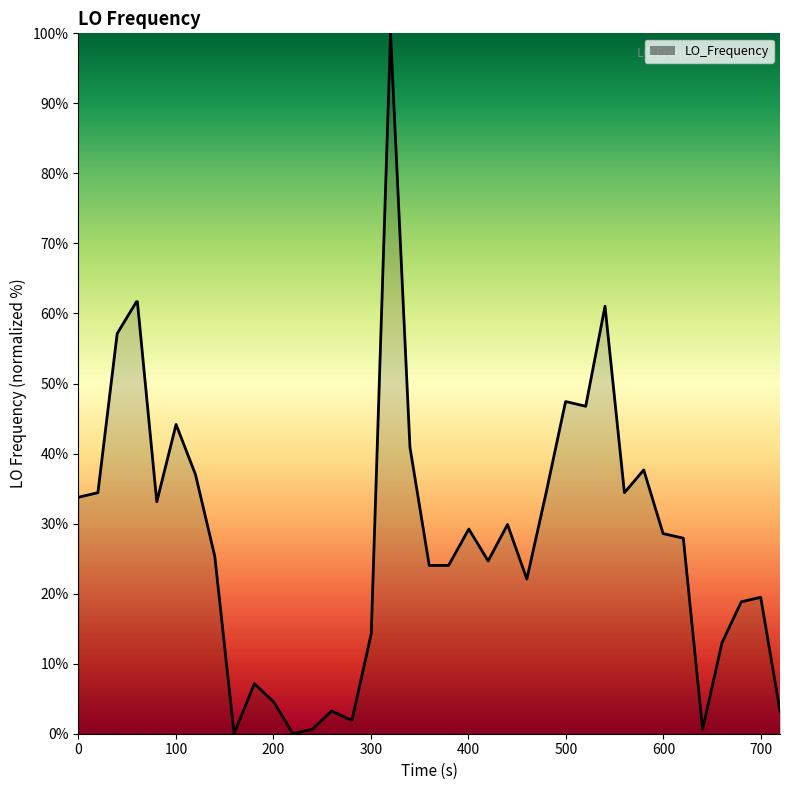

What is the difference between the maximum and minimum values?

100.0